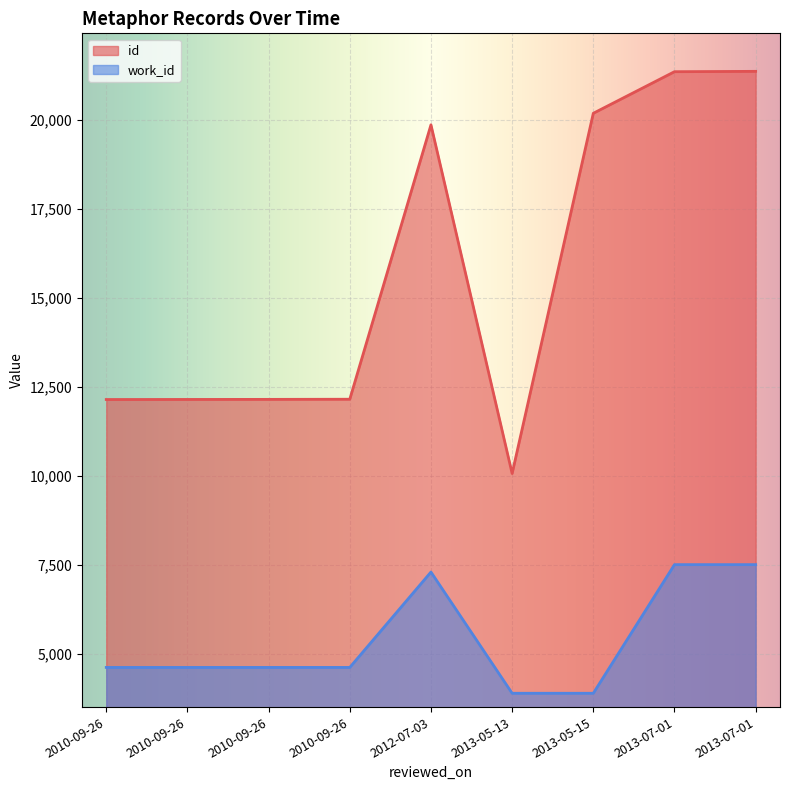

At which category does the chart reach its peak across all series?

2013-07-01